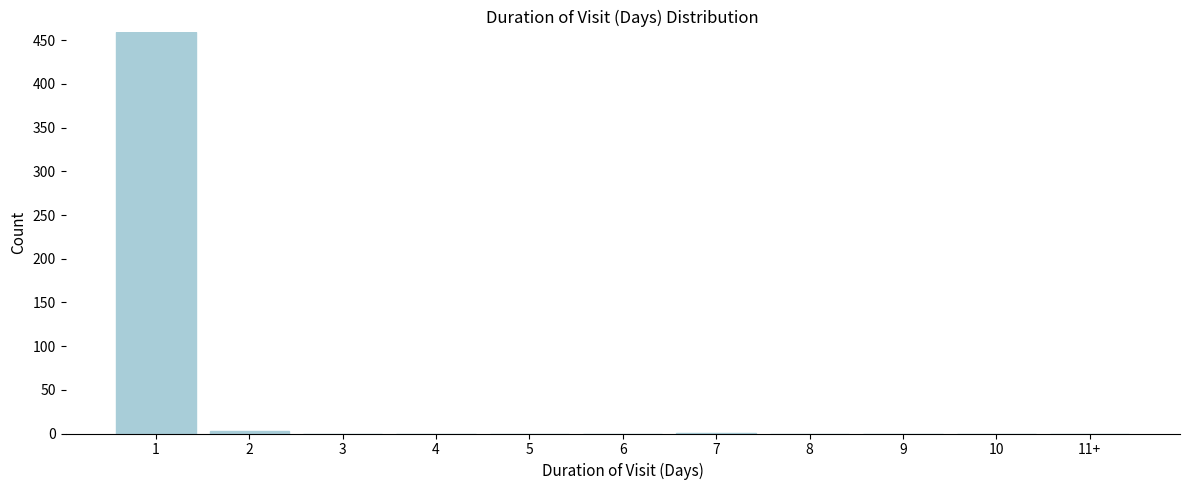

What is the sum of all values?

463